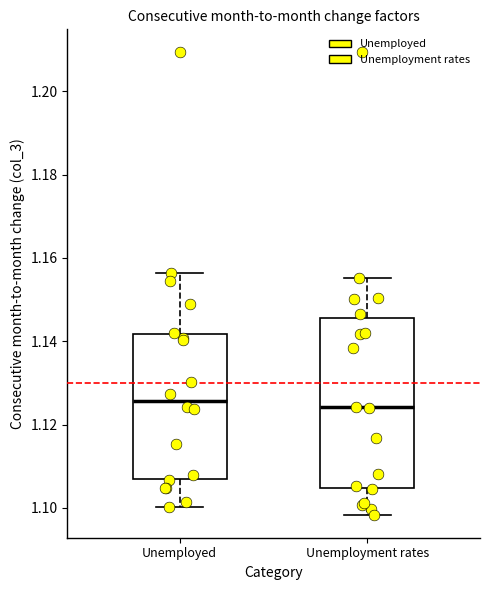

Which box is the tallest, from its lower edge to its upper edge?

Unemployment rates